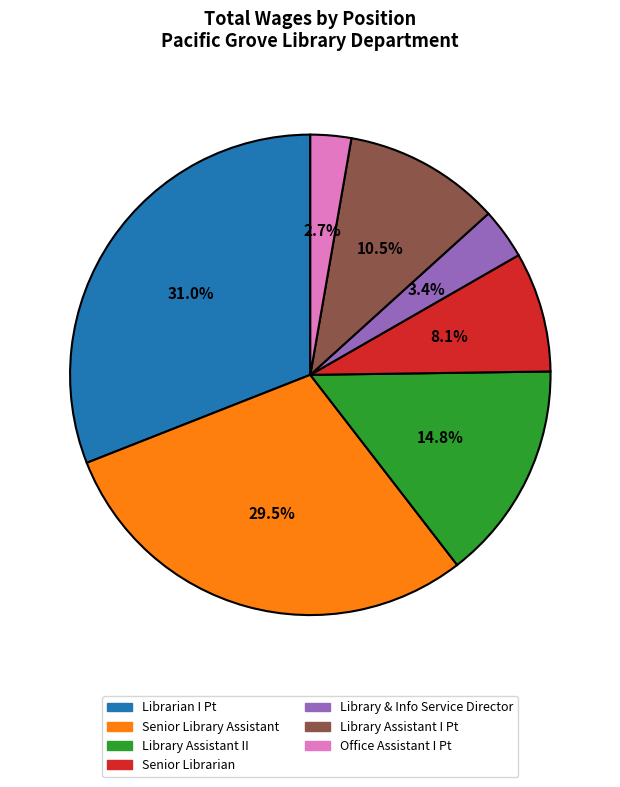

Do Library Assistant II and Office Assistant I Pt together represent more than half of the pie?

No